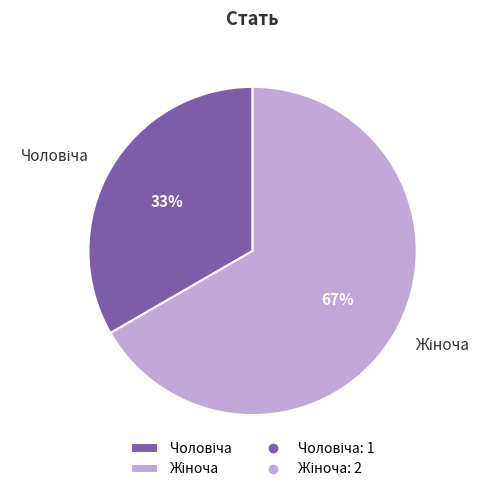

Count the number of slices in the pie.

2